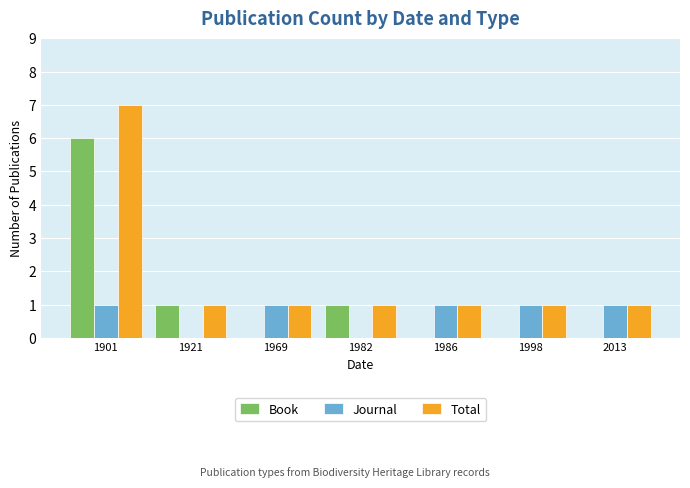

What is the total value across all series at 1901?

14